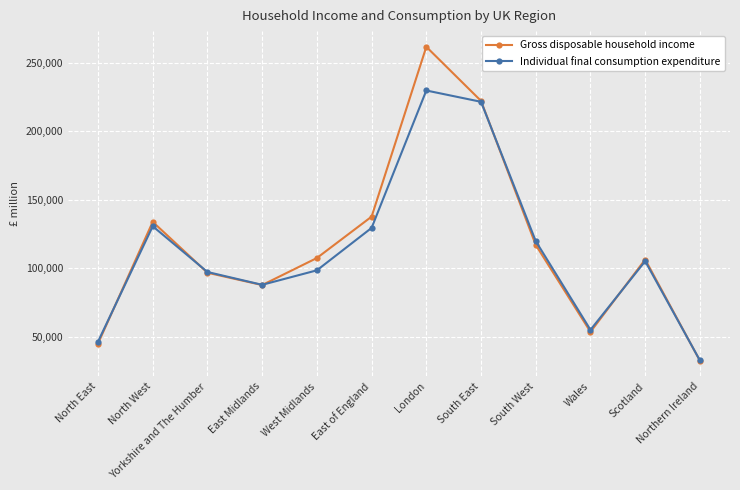

Rank the series by their average value, from lowest to highest.

Individual final consumption expenditure, Gross disposable household income